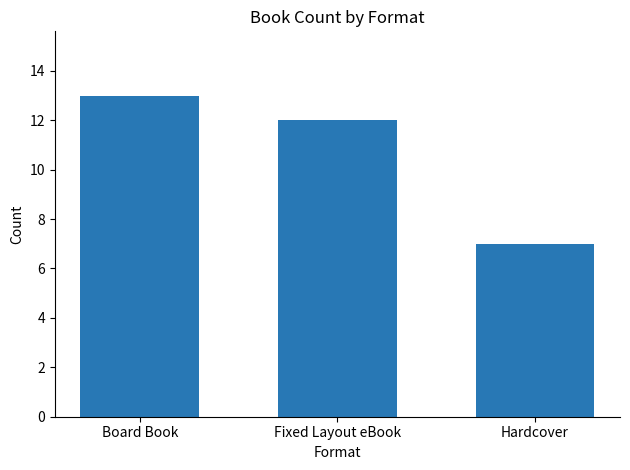

What is the change in value from Fixed Layout eBook to Hardcover?

-5